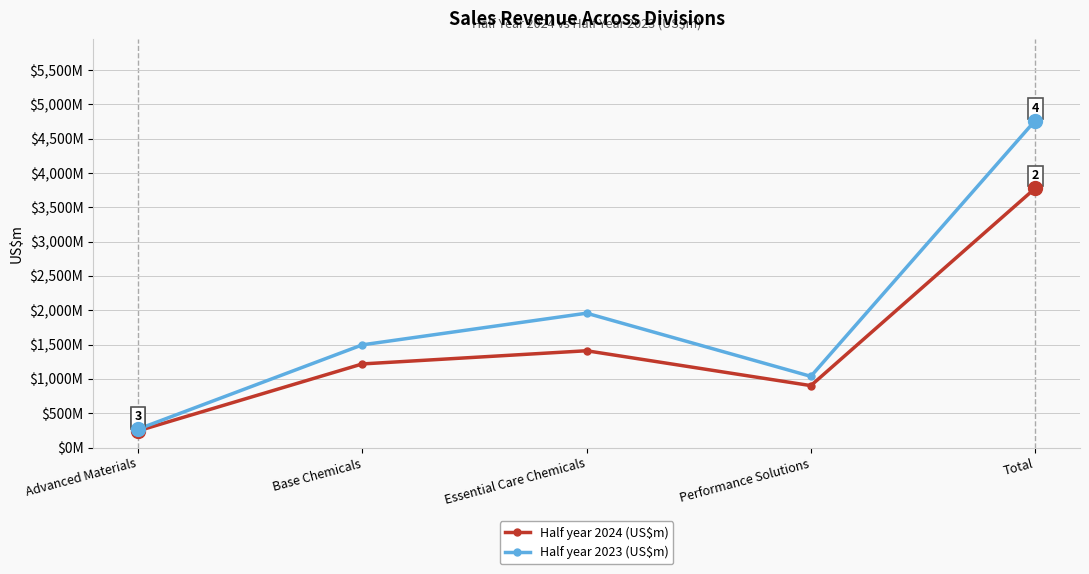

Reading left to right, list all the values displayed in this chart.

Half year 2024 (US$m): Advanced Materials=244	Base Chemicals=1219	Essential Care Chemicals=1411	Performance Solutions=903	Total=3777
Half year 2023 (US$m): Advanced Materials=269	Base Chemicals=1497	Essential Care Chemicals=1958	Performance Solutions=1038	Total=4763